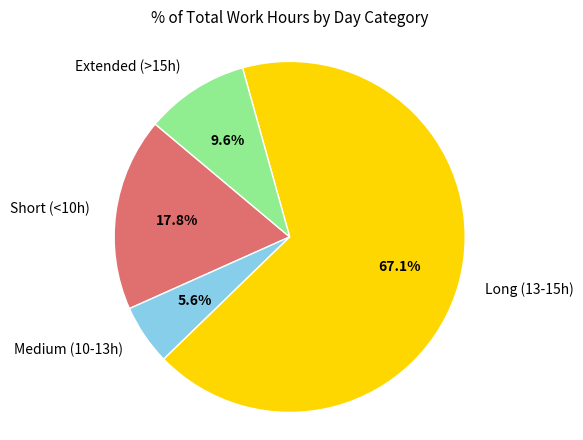

Rank the categories by value from highest to lowest.

Long (13-15h), Short (<10h), Extended (>15h), Medium (10-13h)